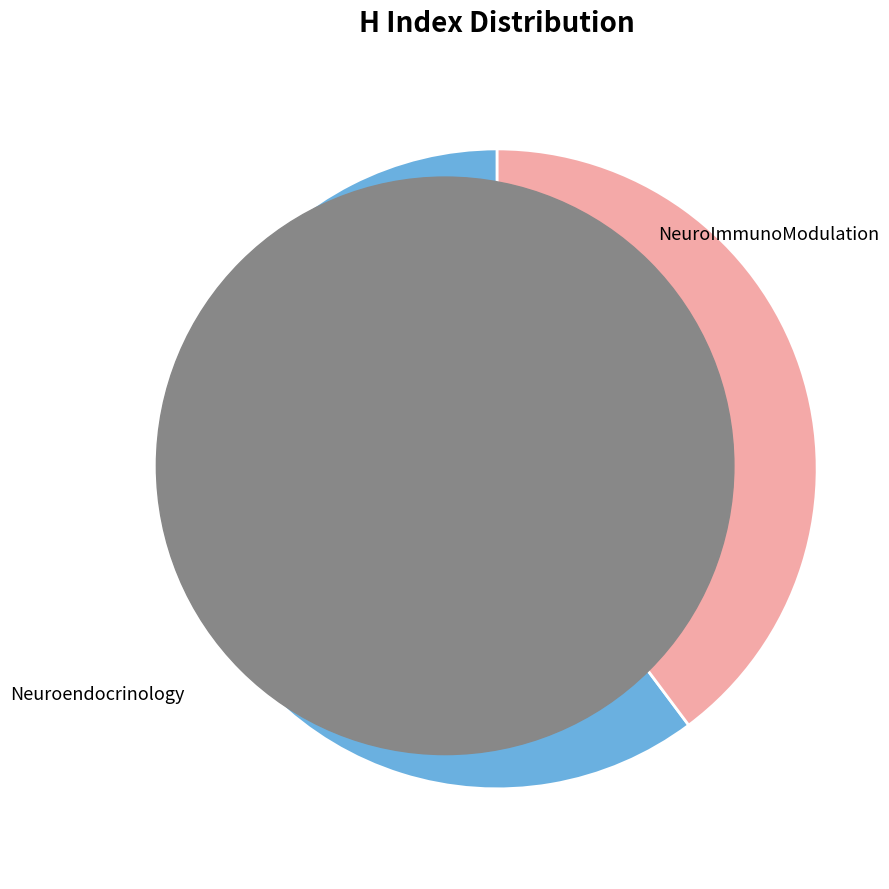

Is it true that NeuroImmunoModulation is 50% of the pie?

False